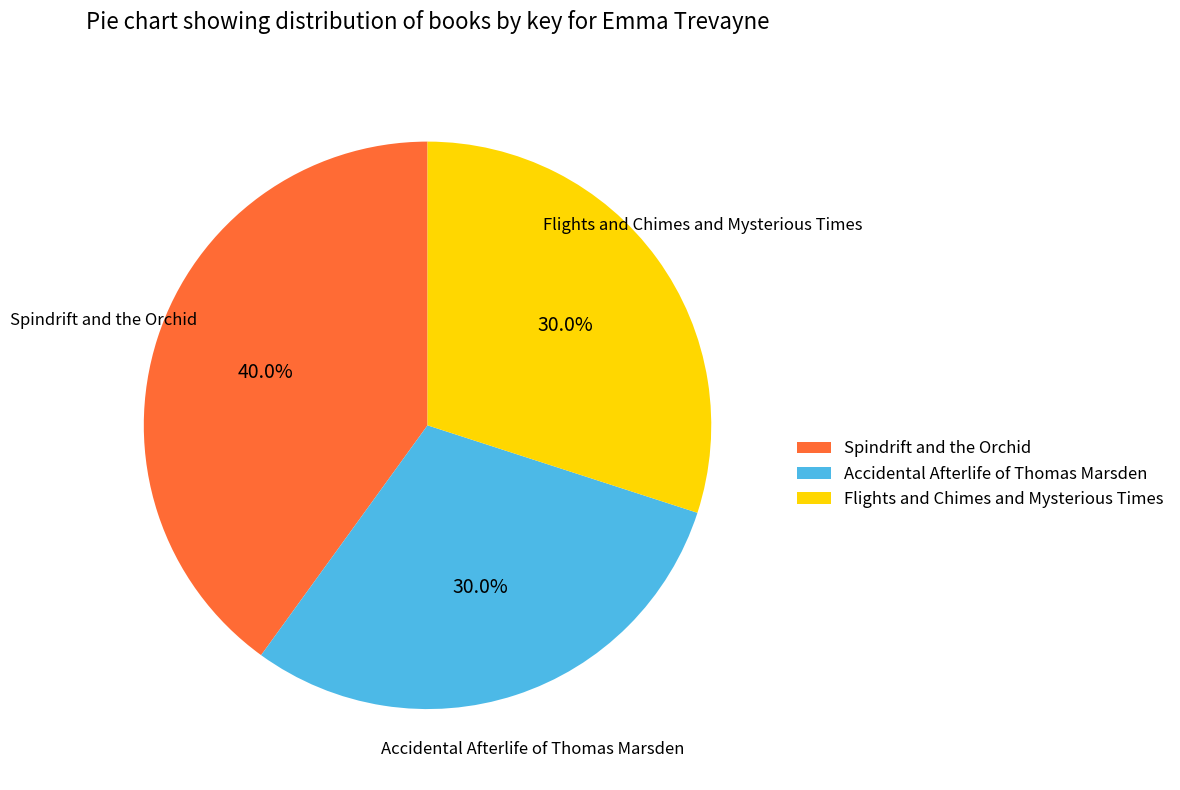

How many segments does this pie chart have?

3